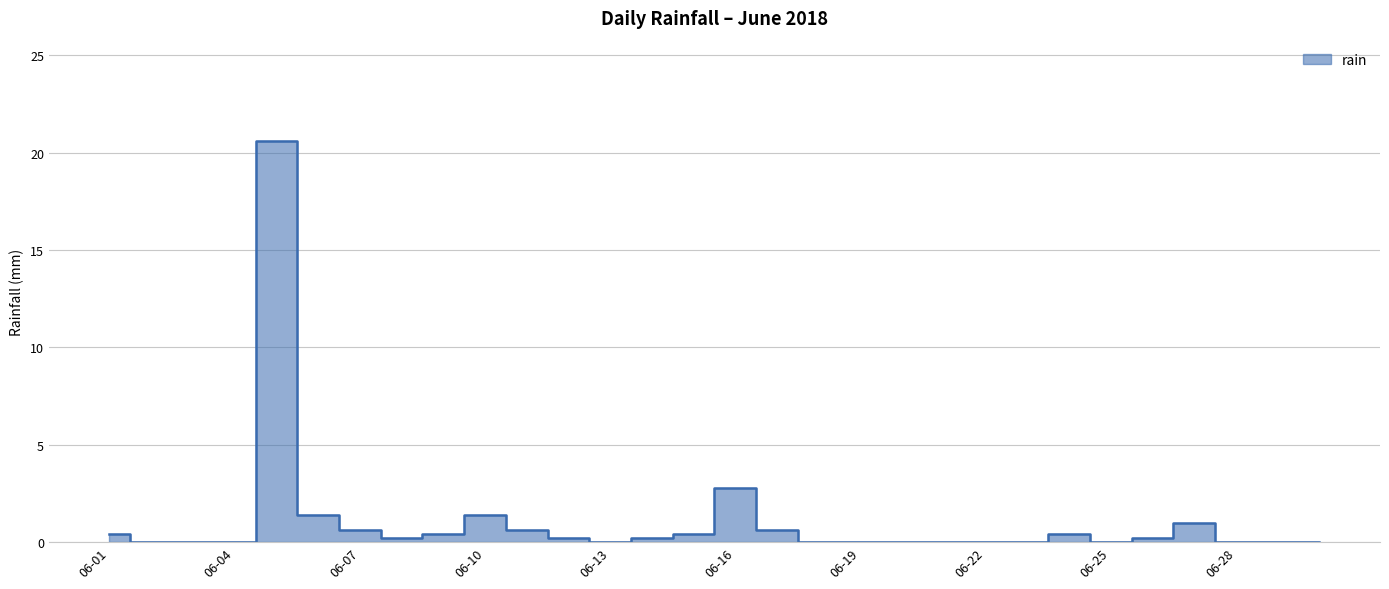

How many points are higher than both their immediate neighbors (excluding endpoints)?

5